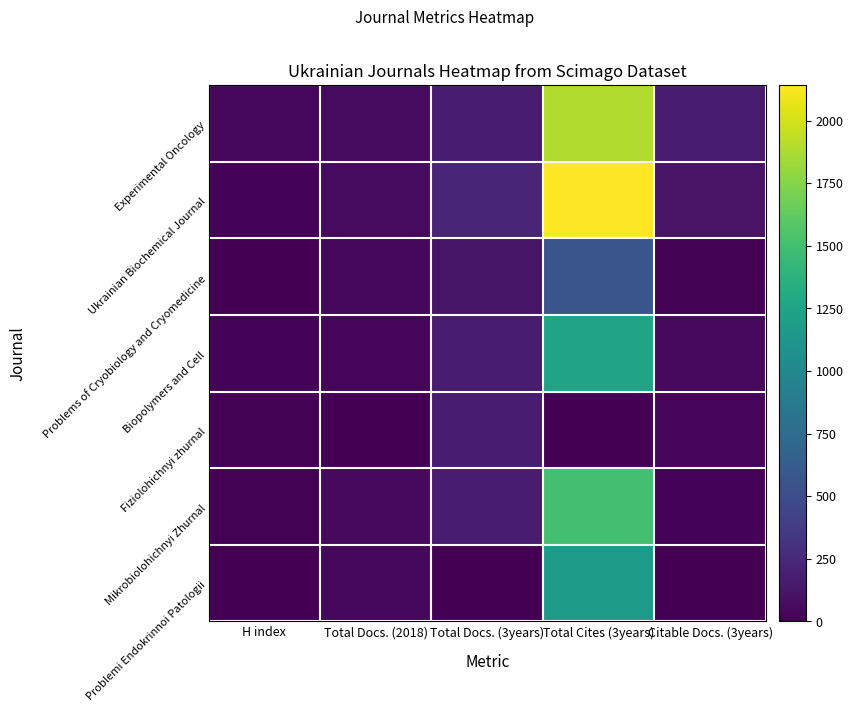

List the series in order of their peak value, highest first.

Ukrainian Biochemical Journal, Experimental Oncology, Mikrobiolohichnyi Zhurnal, Biopolymers and Cell, Problemi Endokrinnoi Patologii, Problems of Cryobiology and Cryomedicine, Fiziolohichnyi zhurnal